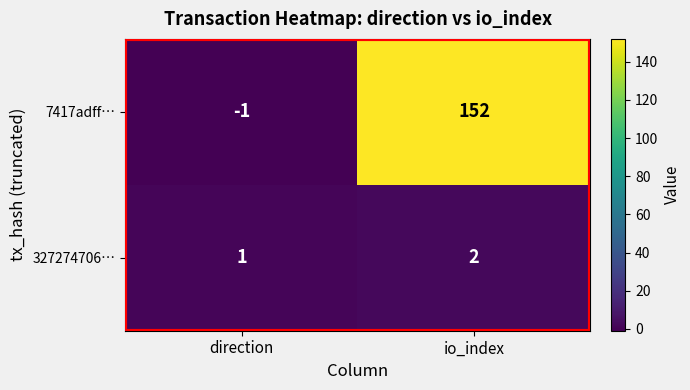

Which series has the widest spread of values?

7417adff…